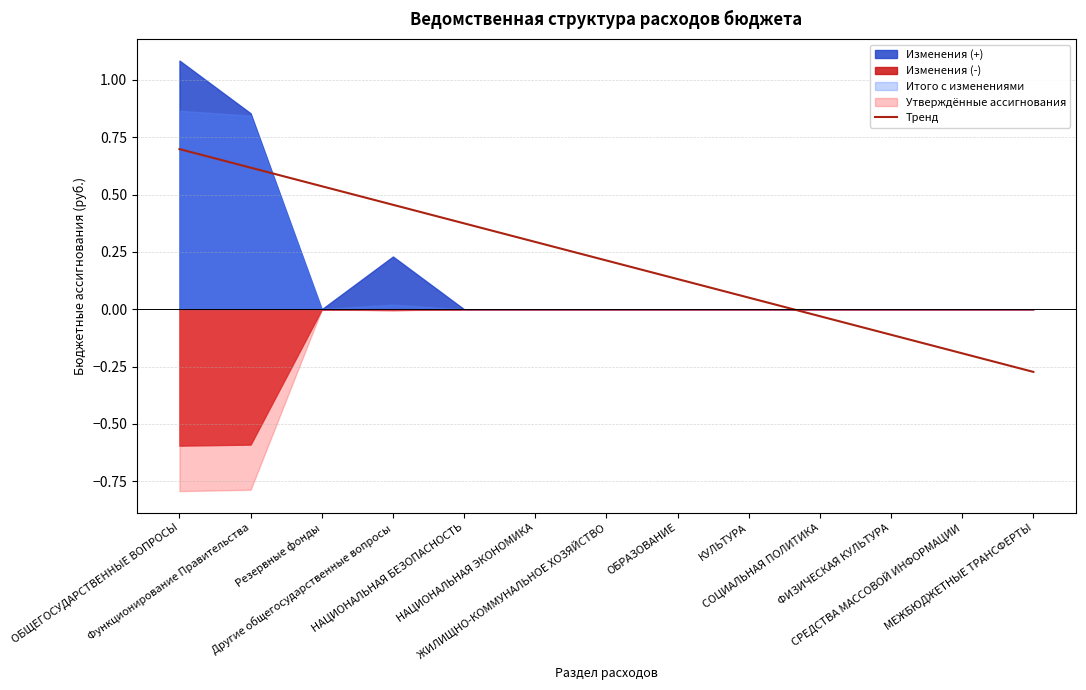

How many values are below zero?

4